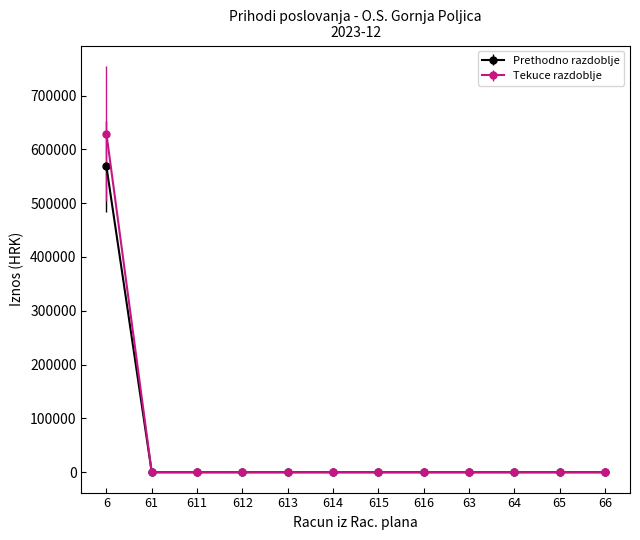

At which category is the sum across all series the highest?

6